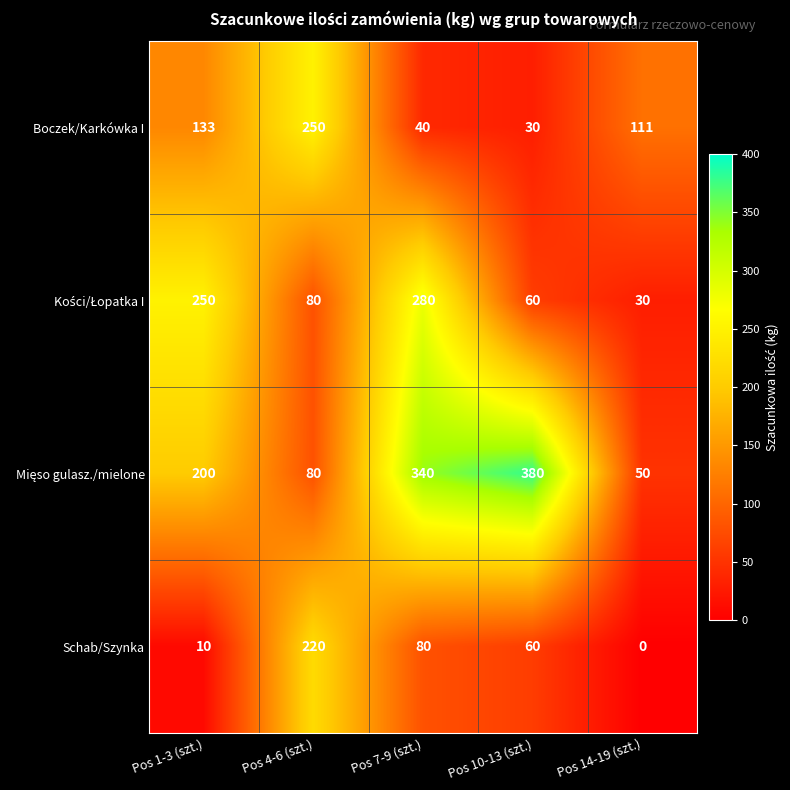

List the labels in order of Boczek/Karkówka I value, smallest first.

Pos 10-13 (szt.), Pos 7-9 (szt.), Pos 14-19 (szt.), Pos 1-3 (szt.), Pos 4-6 (szt.)